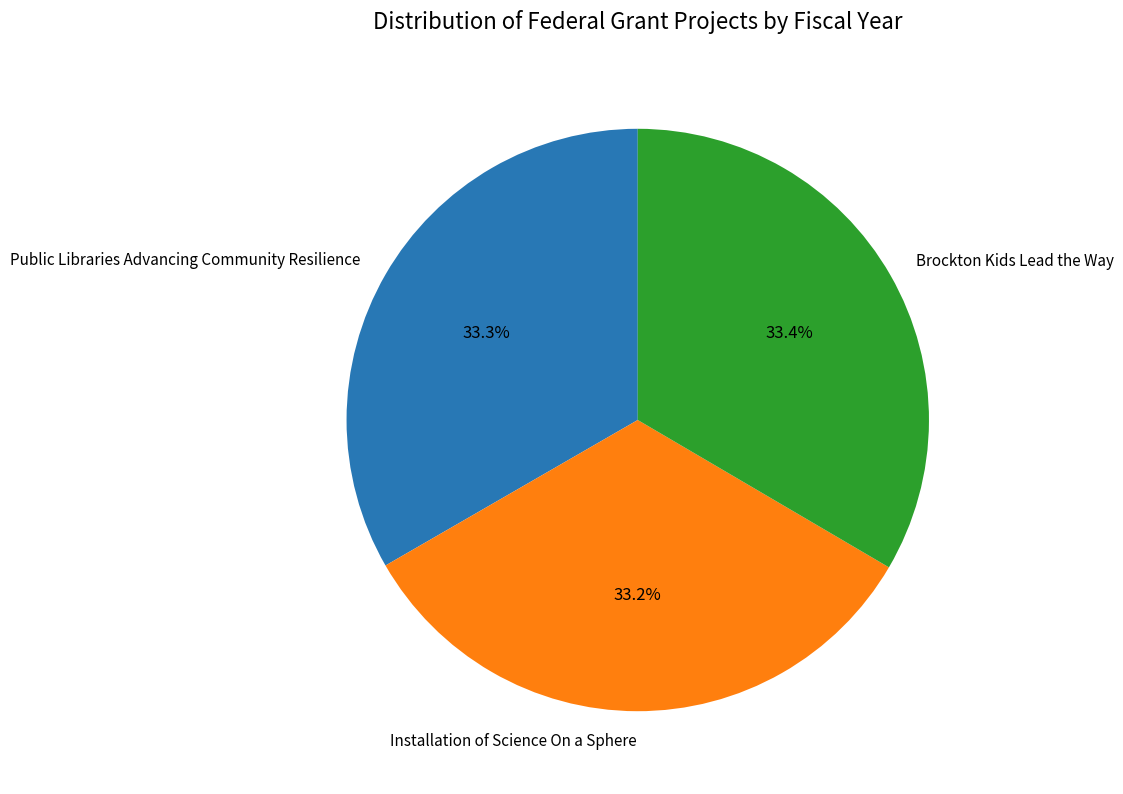

Is there a majority slice in this chart?

No